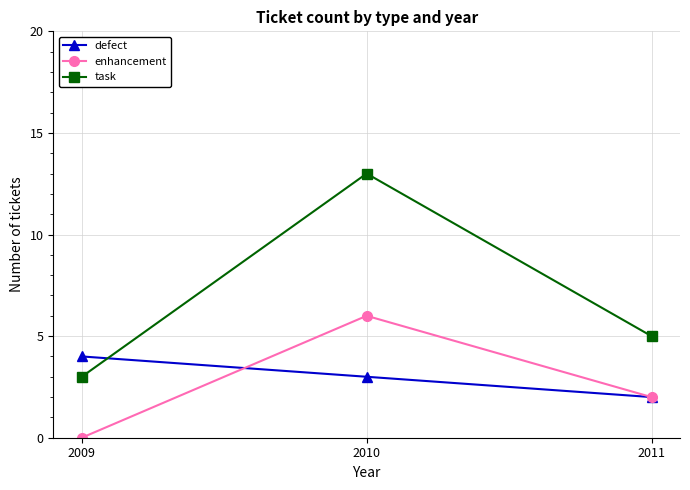

What is the difference between the maximum and second lowest values in the task series?

8